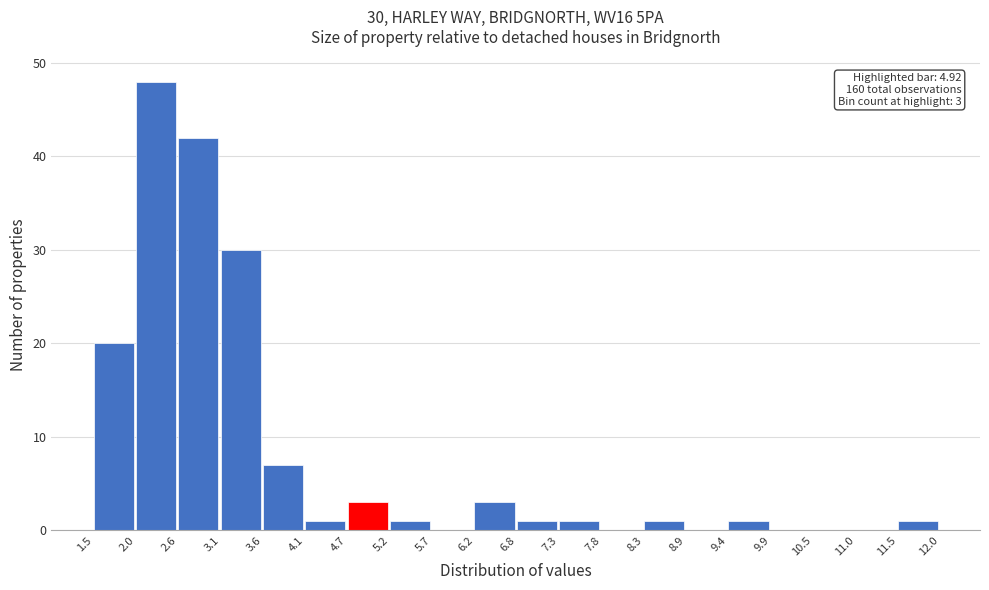

Which range on the x-axis has the tallest bar?

2.0 to 2.6